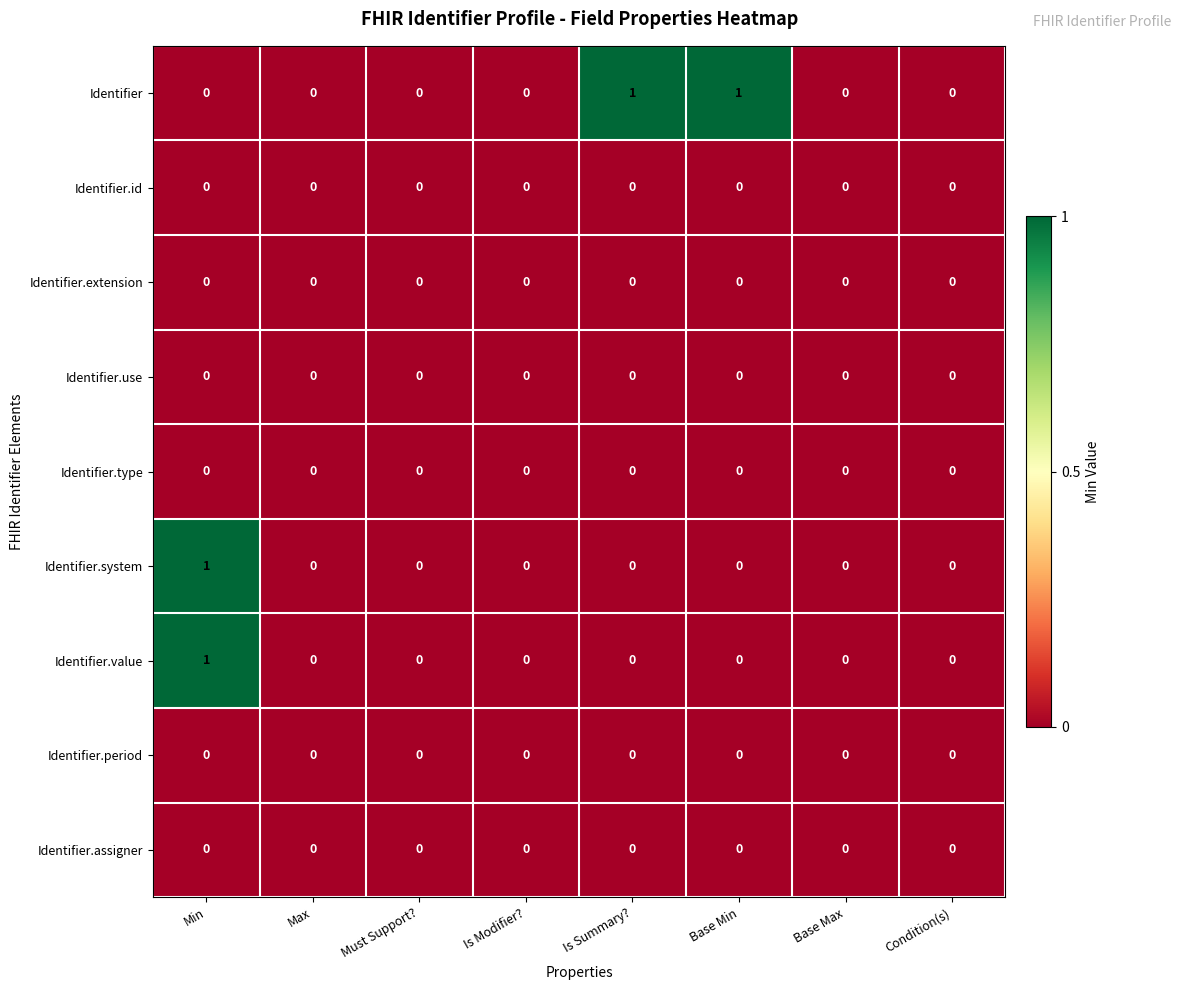

Which series has the largest total across all categories?

Identifier